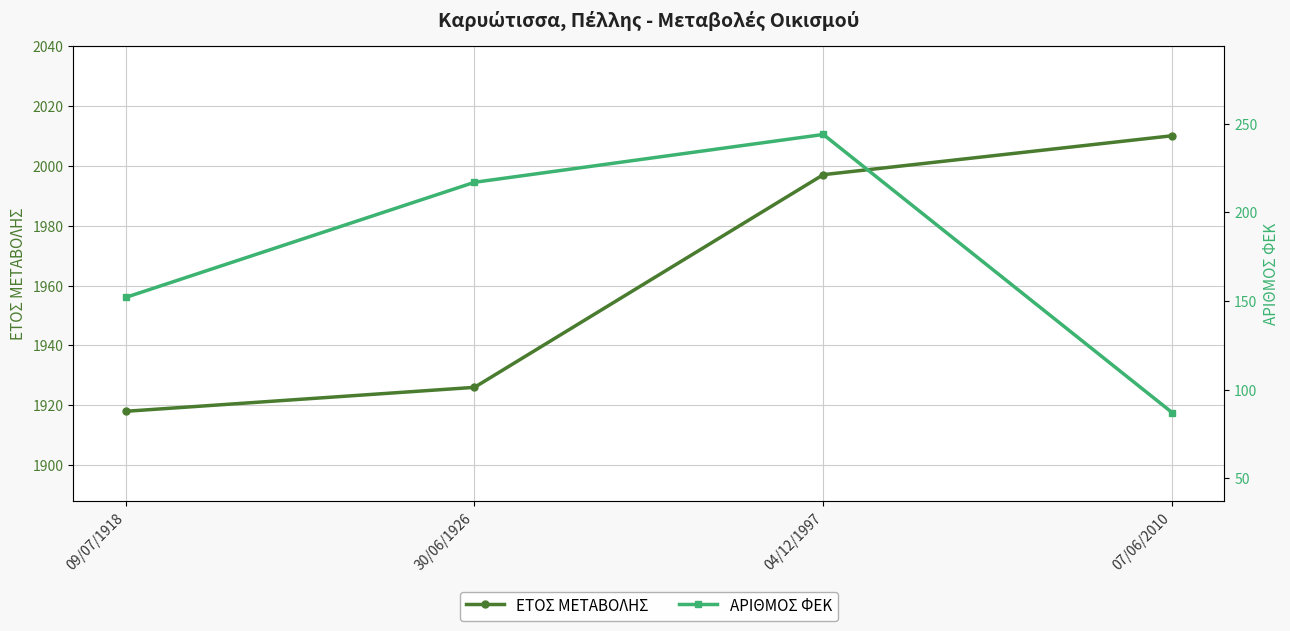

List the labels in order of ΕΤΟΣ ΜΕΤΑΒΟΛΗΣ value, largest first.

07/06/2010, 04/12/1997, 30/06/1926, 09/07/1918